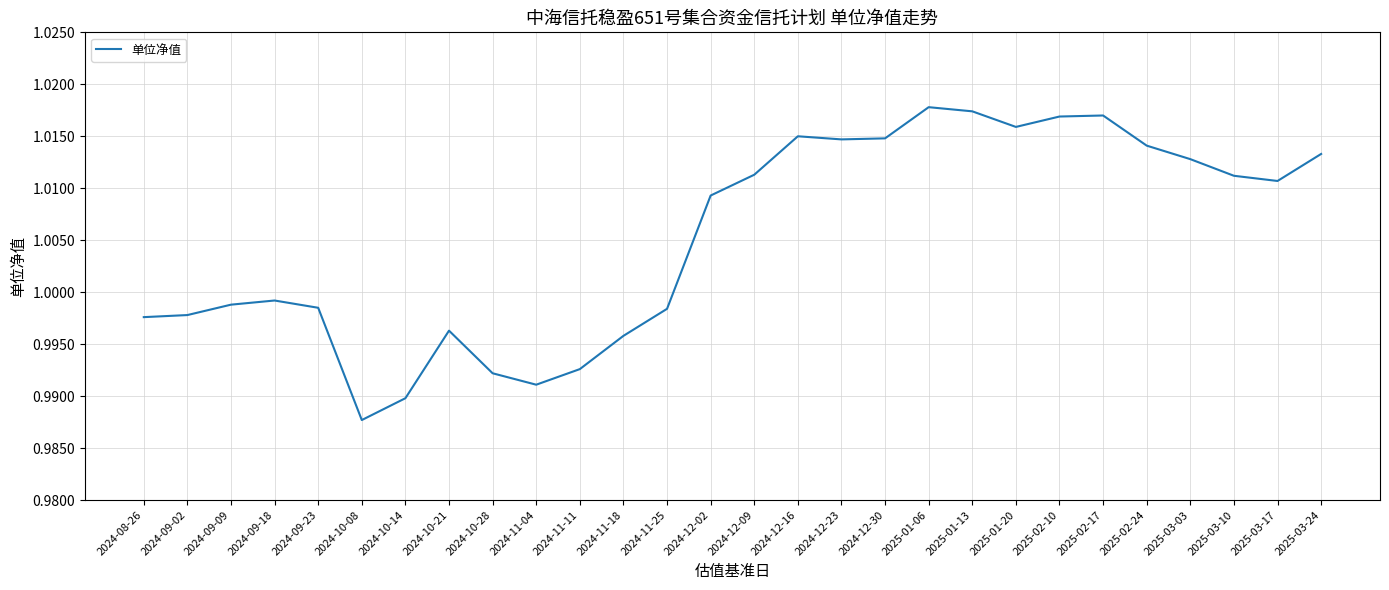

True or false: there are more than 0 points higher than both neighbors.

True